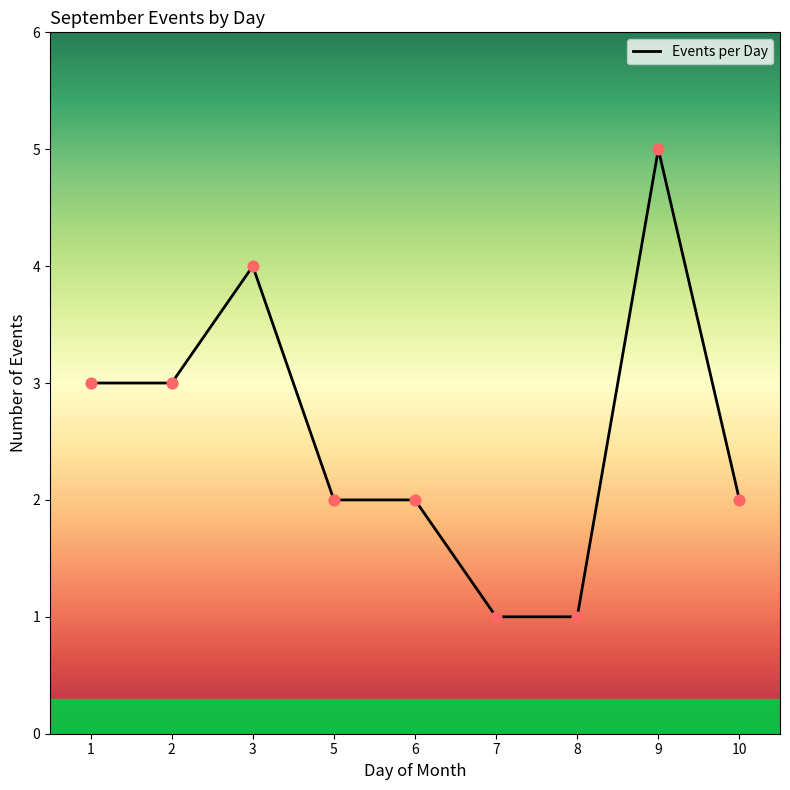

What is the change in value from 7 to 9?

+4